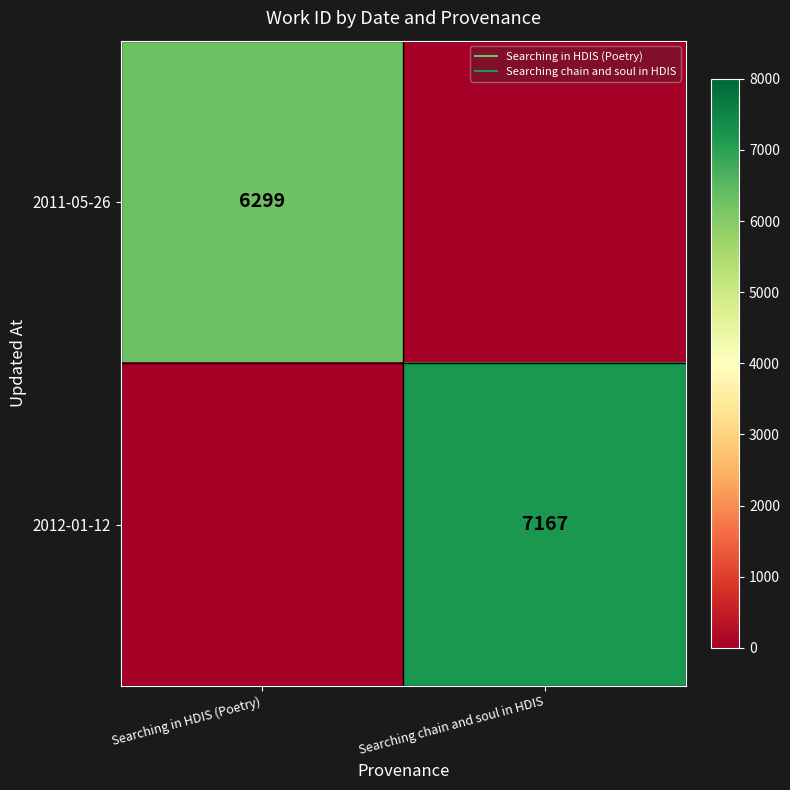

Which label corresponds to the smallest value in the chart?

Searching chain and soul in HDIS